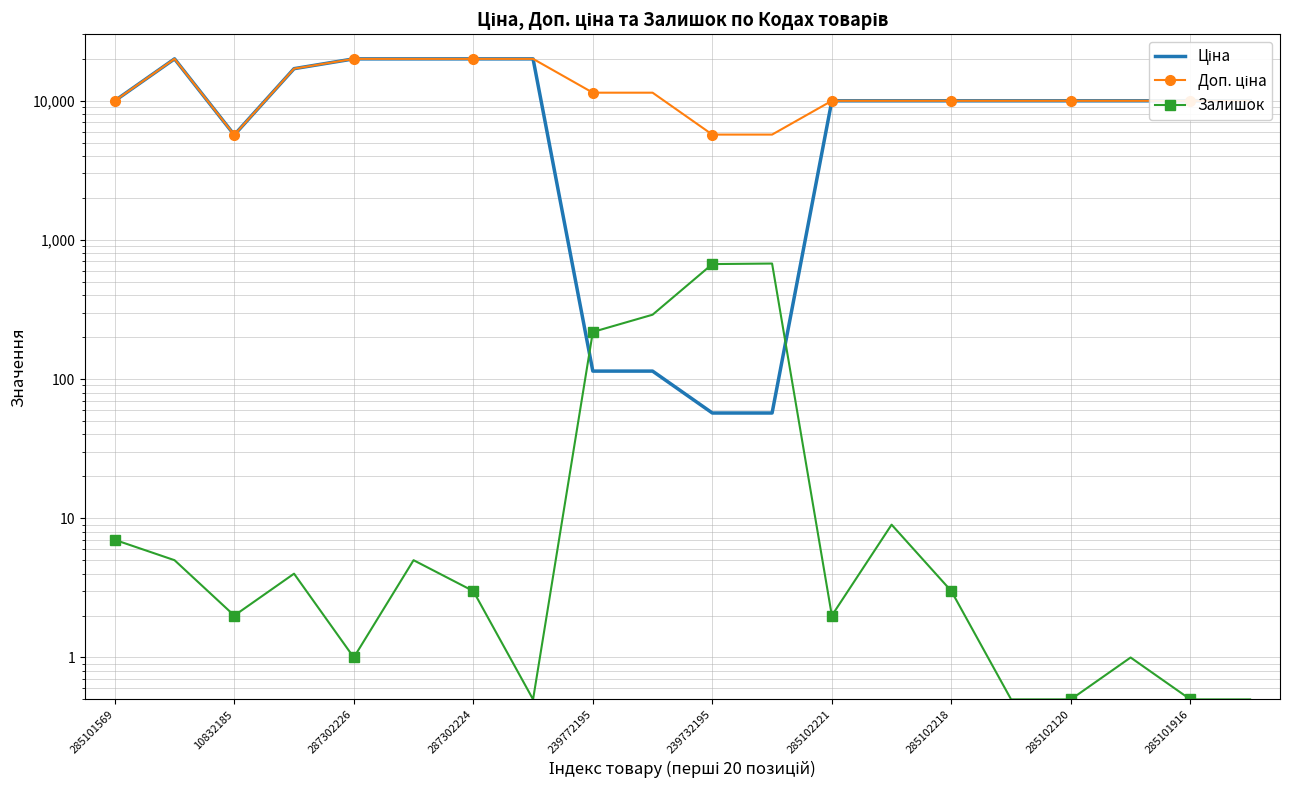

What is the spread (max minus min) of values at 285102120?

9974.5